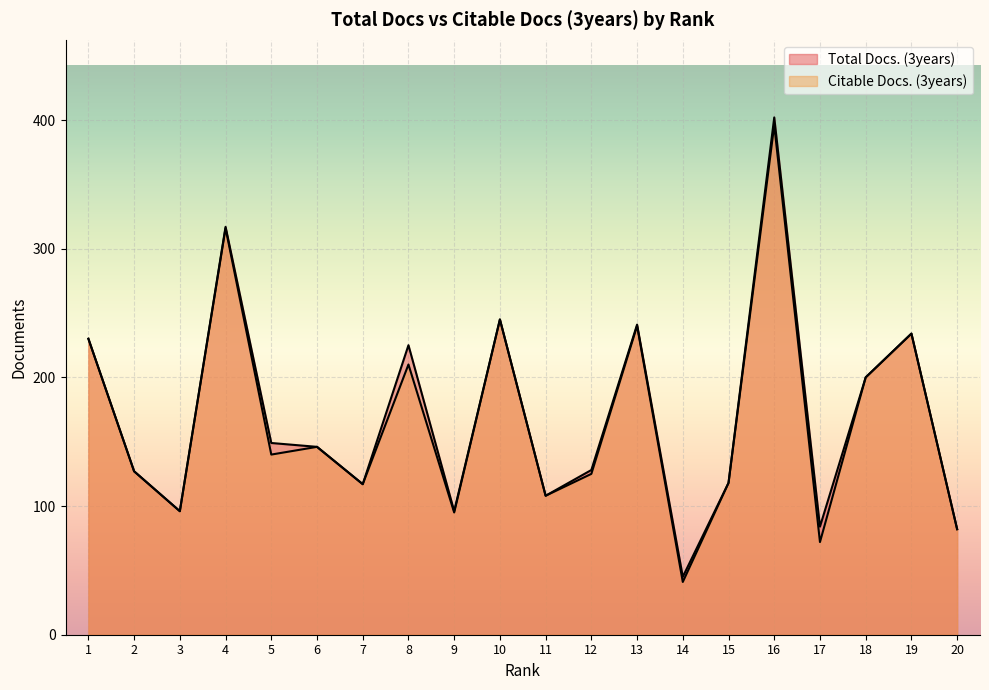

Which category has the highest value in the Total Docs. (3years) series?

16